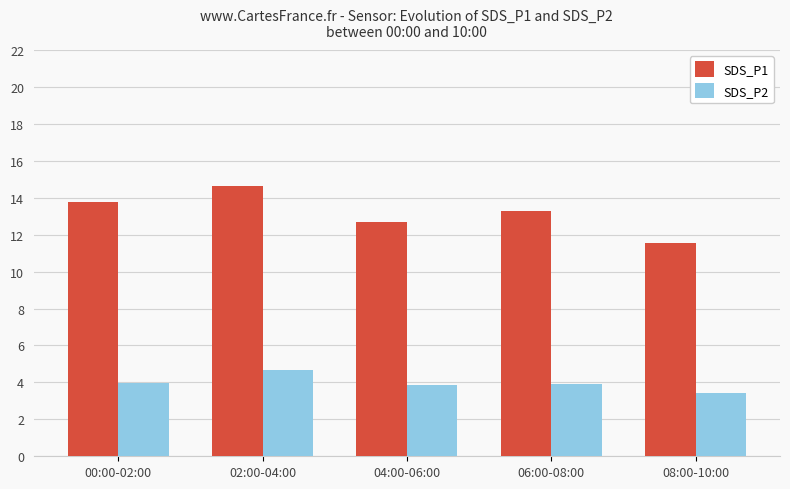

Which series changed the most between 02:00-04:00 and 06:00-08:00?

SDS_P1